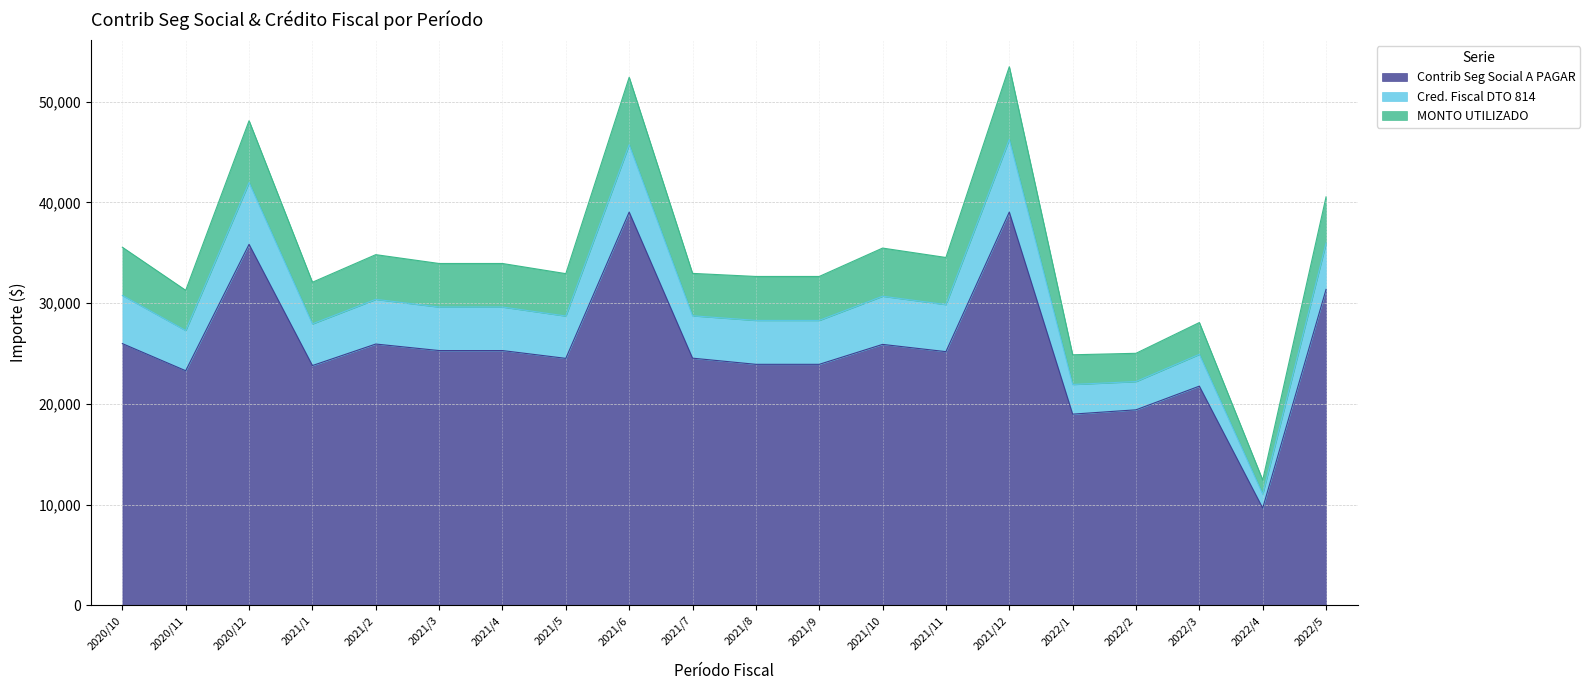

The Cred. Fiscal DTO 814 series shows 18918.2 at 2021/11. True or false?

False